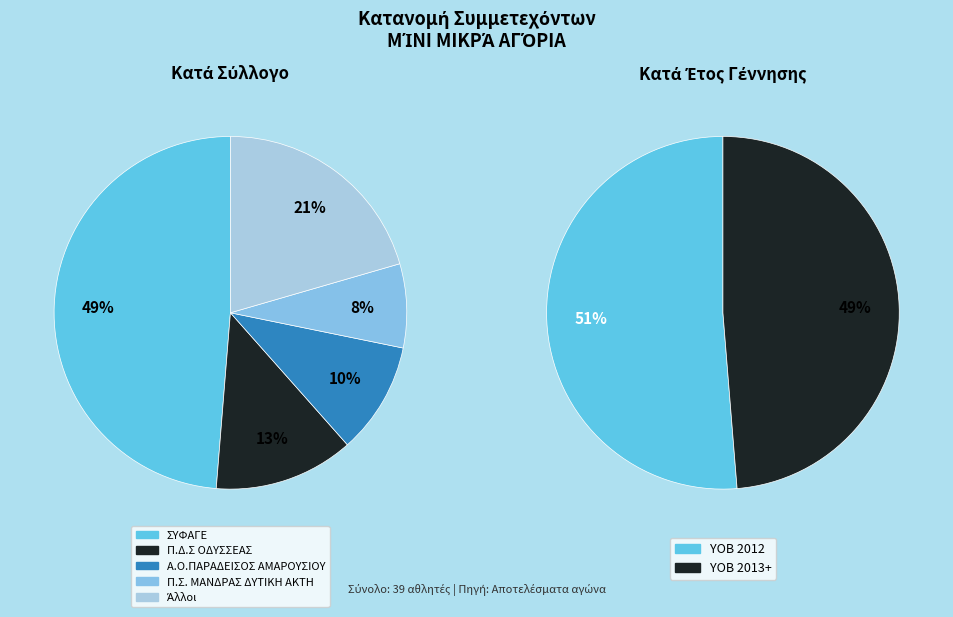

To the nearest percent, what is the average slice percentage?

50%